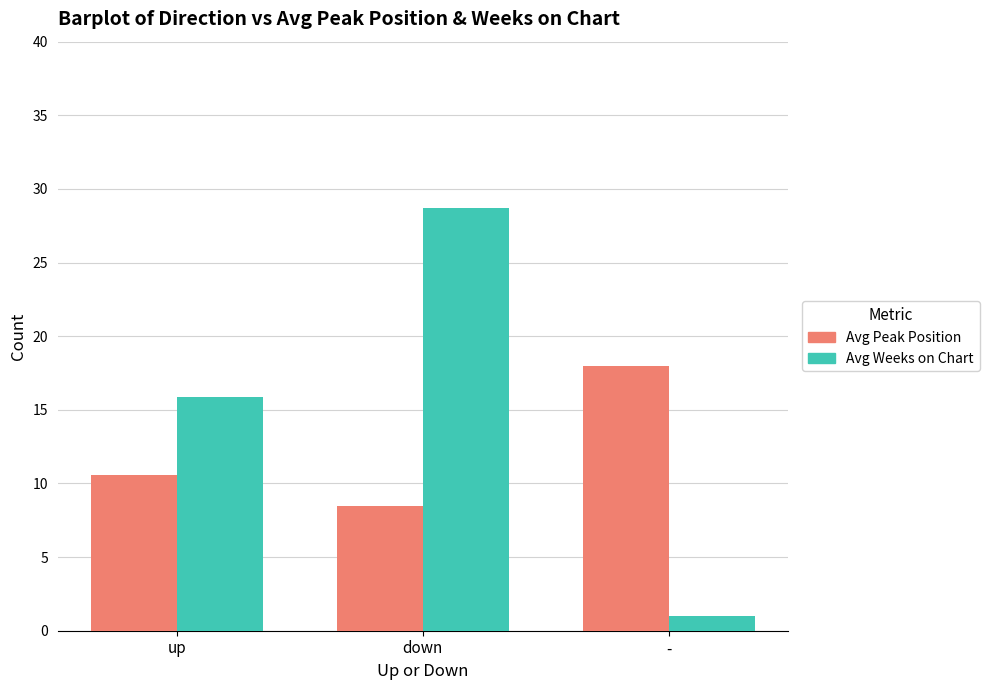

Where is Avg Weeks on Chart nearest to the value 14?

up